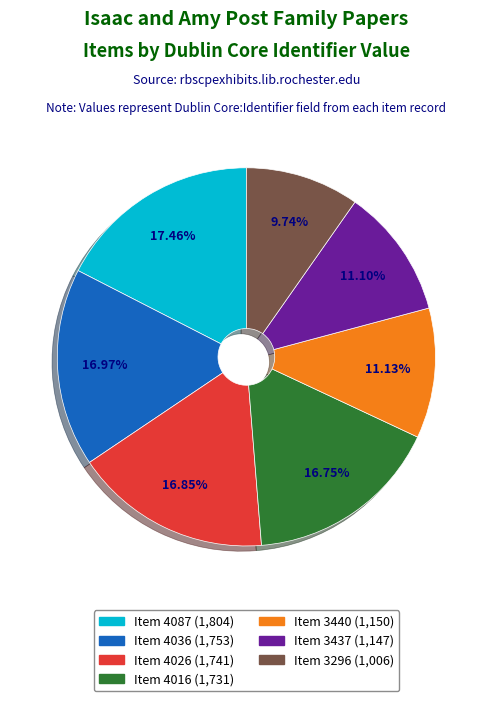

What is the smallest slice in the pie chart?

Item 3296